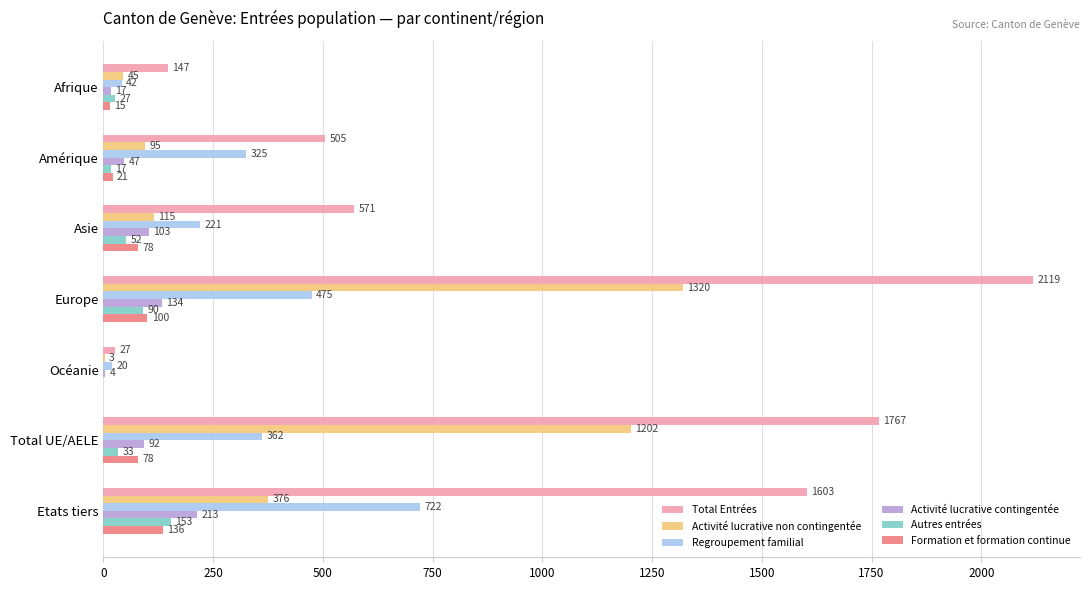

Read the Total Entrées value at Etats tiers, to the nearest 100.

1600